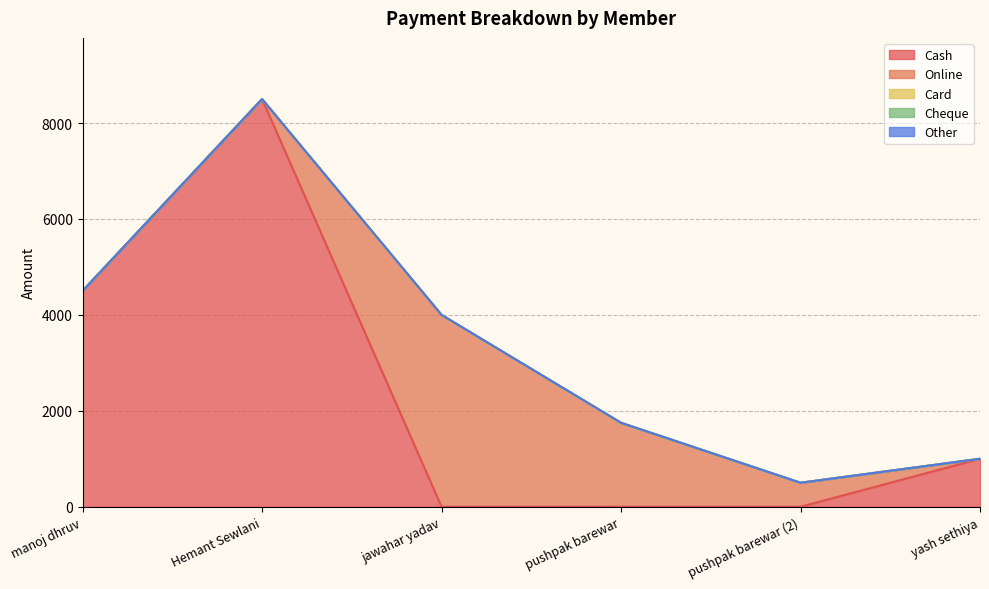

What are all the series names shown in the legend?

Cash, Online, Card, Cheque, Other